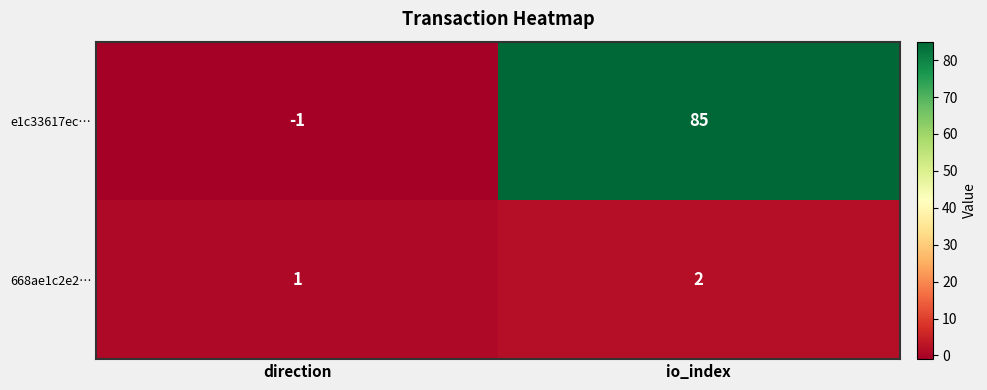

List the series in order of their peak value, highest first.

e1c33617ec…, 668ae1c2e2…